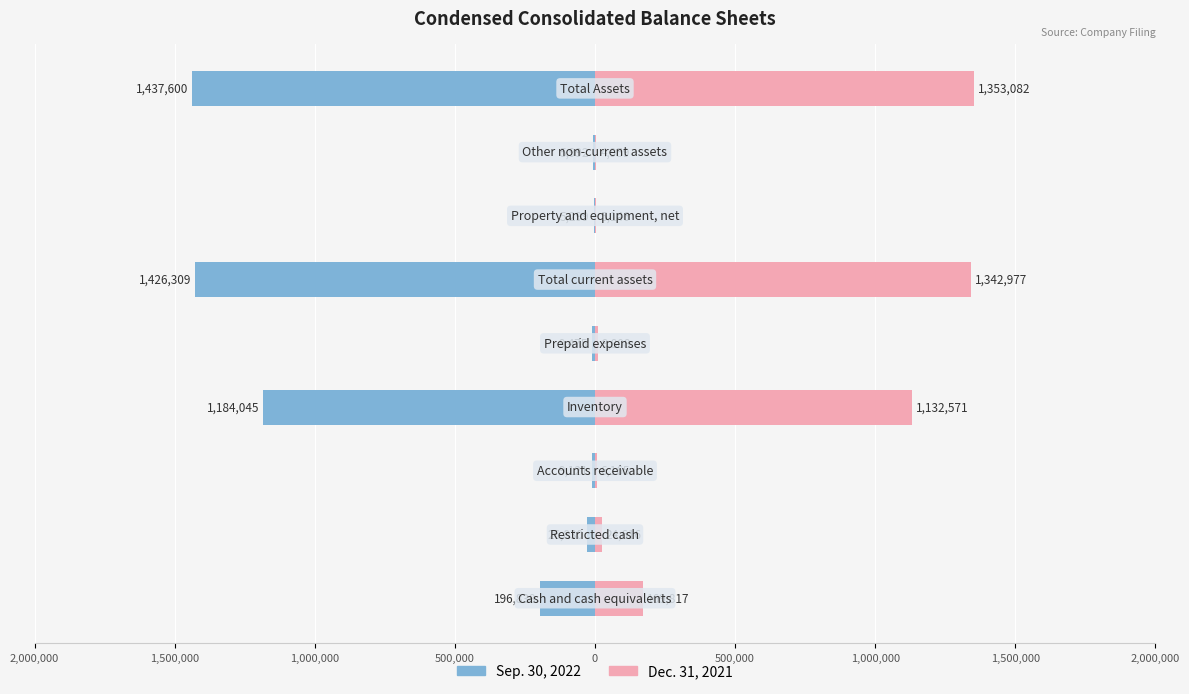

Is it true that Sep. 30, 2022 equals -51098 at 2,000,000?

False